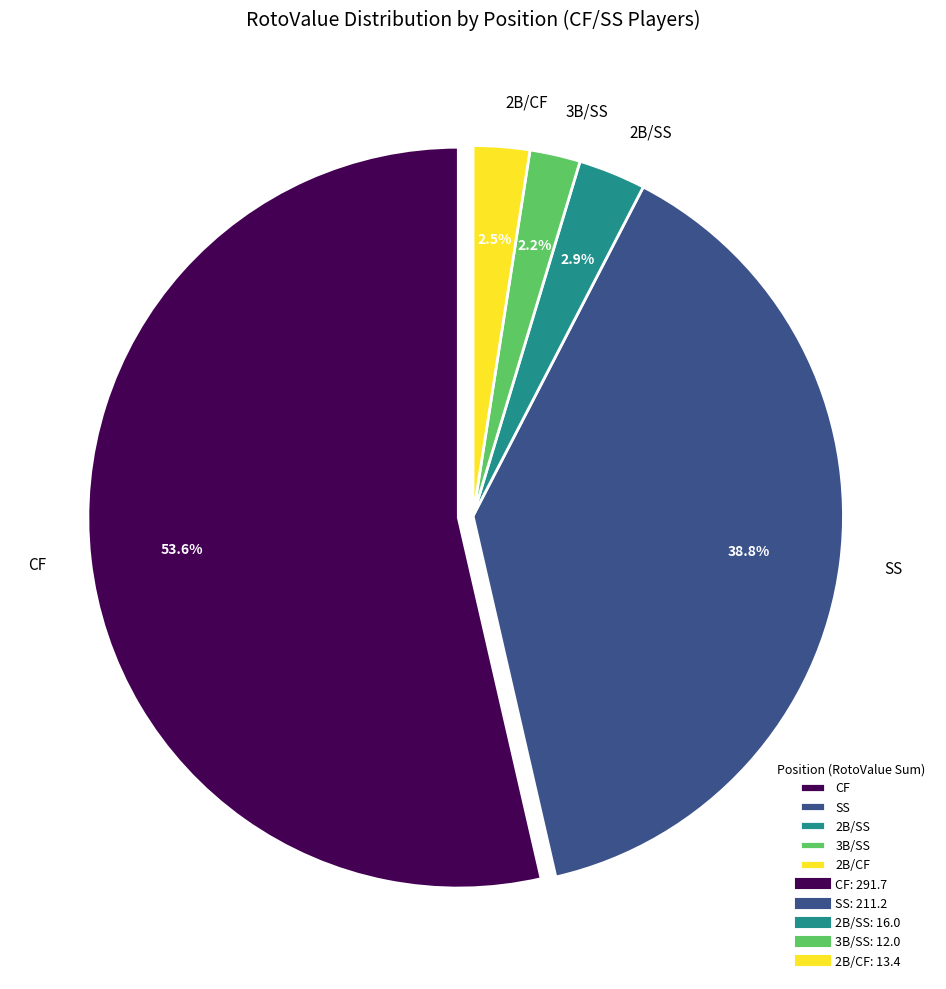

Which slice is the largest?

CF